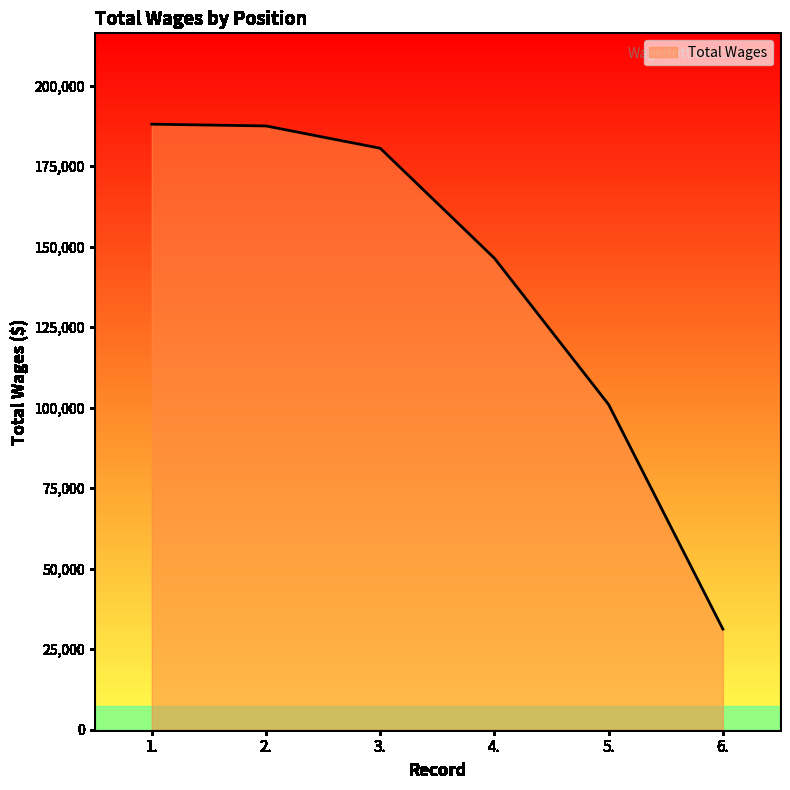

The value at 2. is 187526. True or false?

True